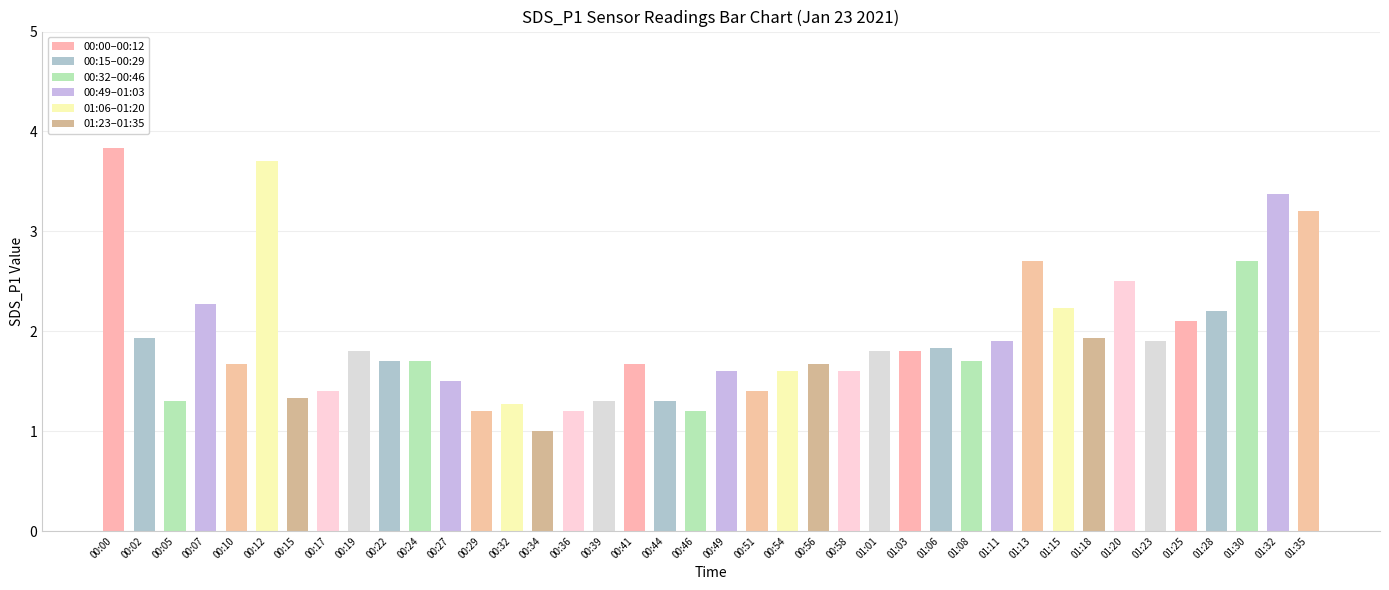

What is the value of the 14th bar from the left?

1.3